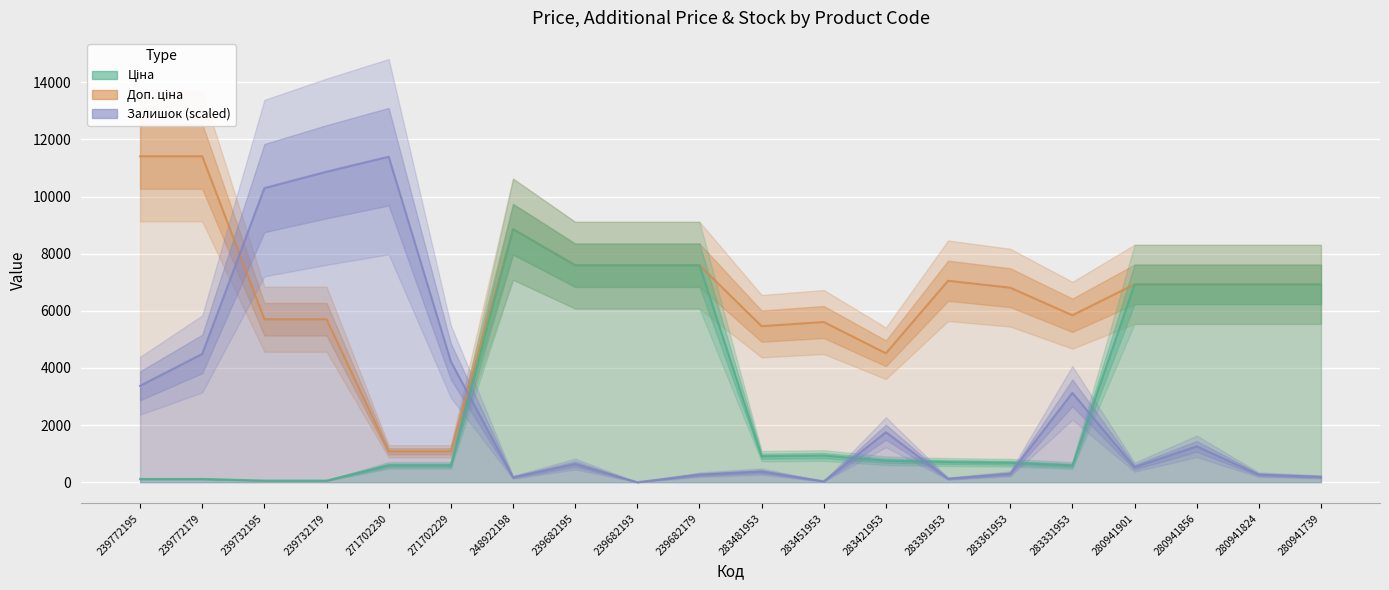

Rank the series at 280941856 from highest to lowest value.

Ціна, Доп. ціна, Залишок